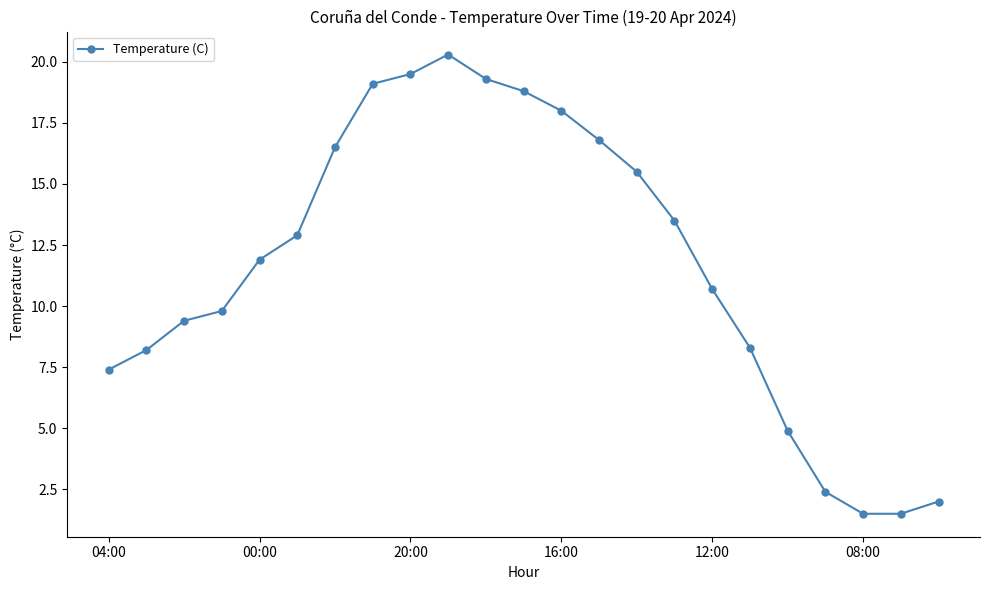

What is the average value?

11.7